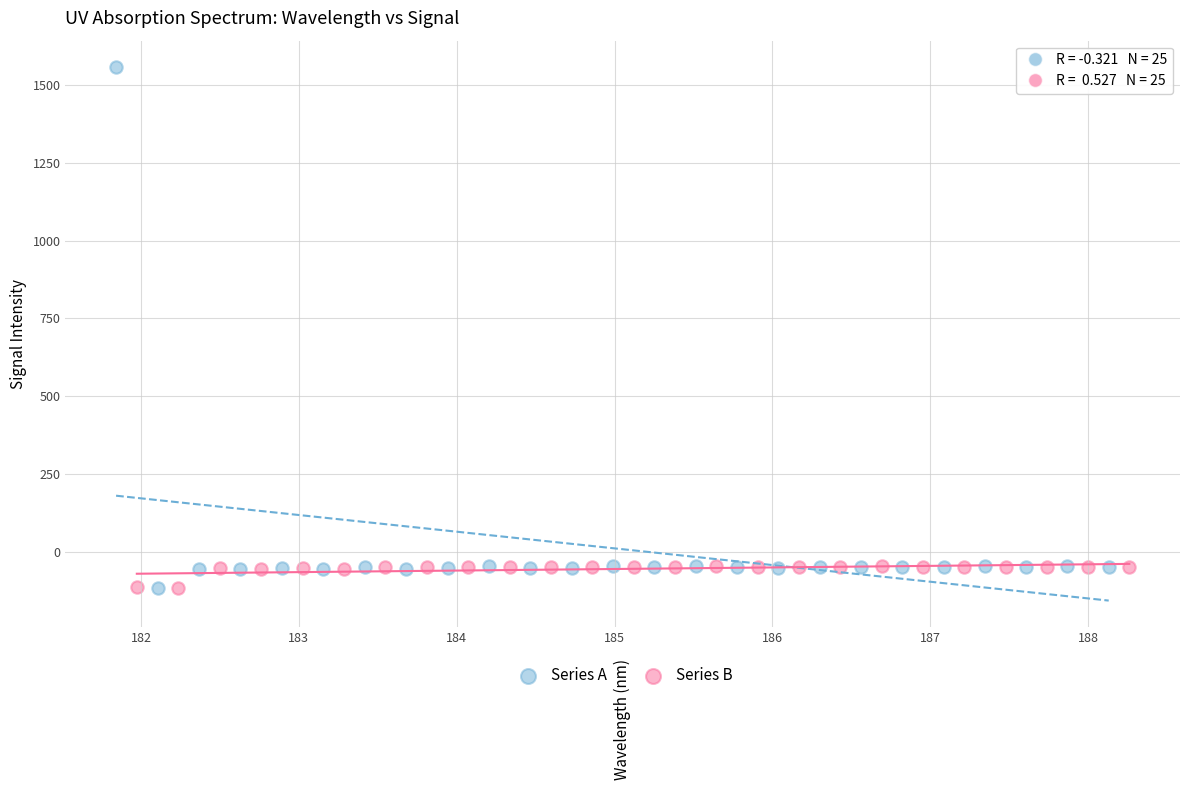

What are all the series names shown in the legend?

Series A, Series B